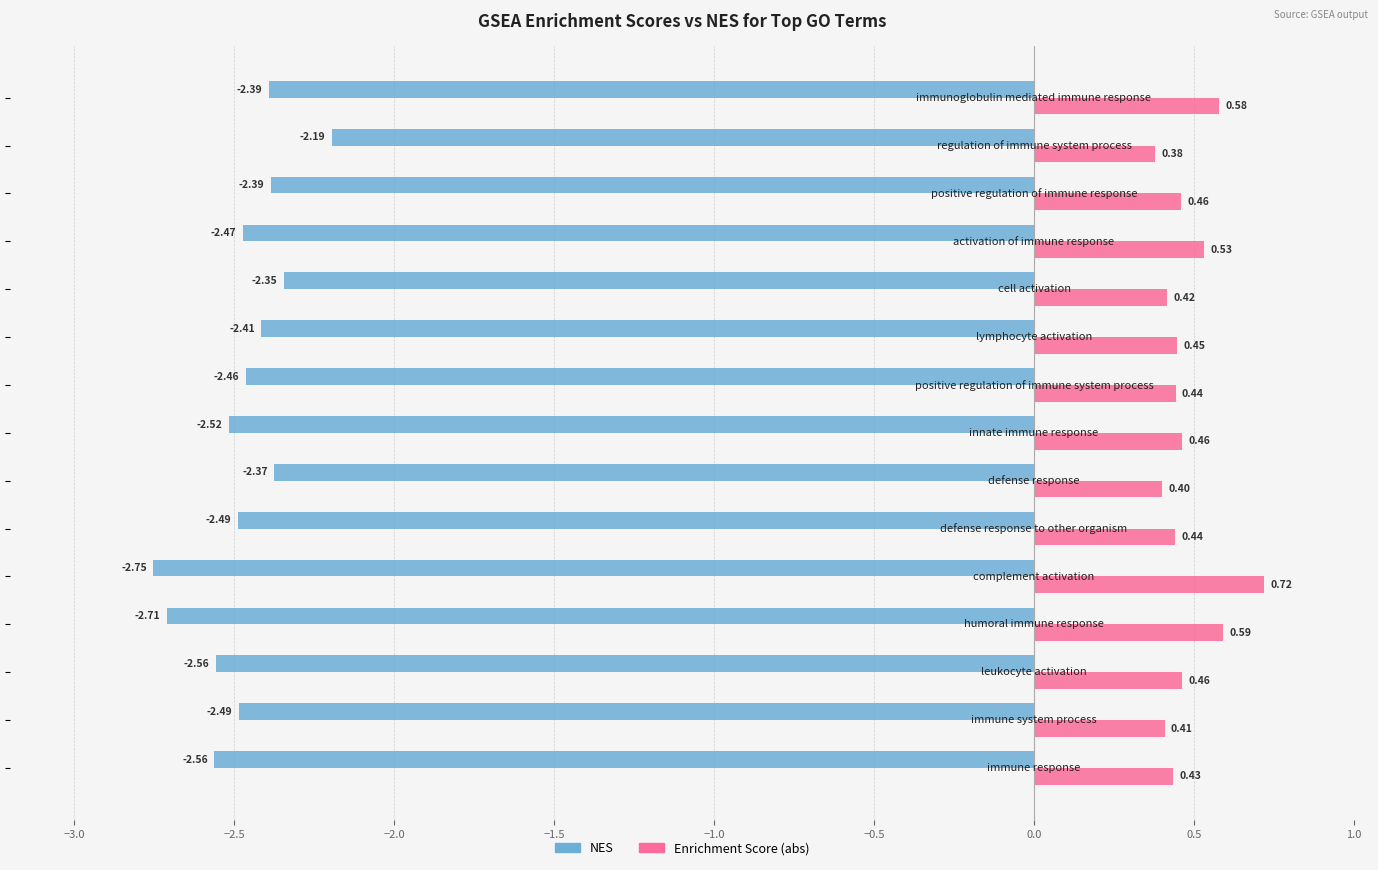

Which series has the widest spread of values?

NES